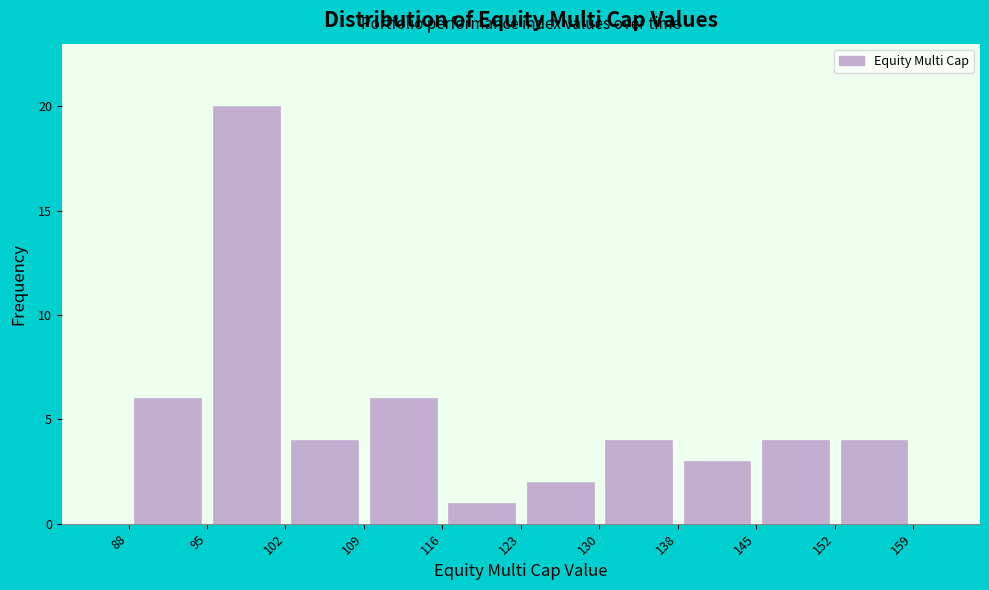

Which range on the x-axis has the tallest bar?

95 to 102